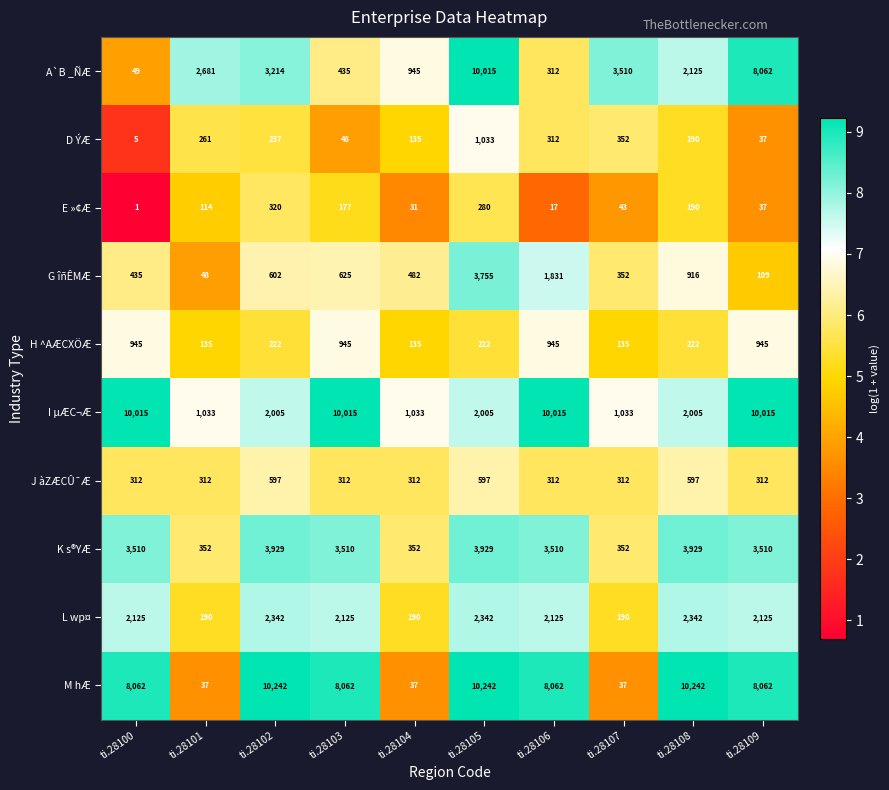

What is the lowest value of the J àZÆCÛ¯Æ series?

312